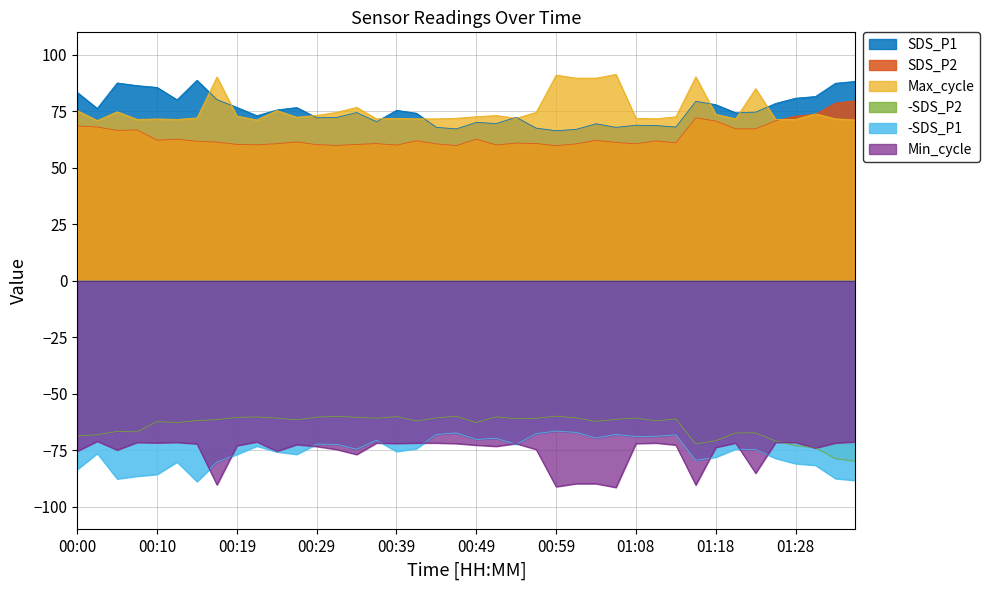

What is the difference between the second highest and second lowest values in the SDS_P1 series?

21.2